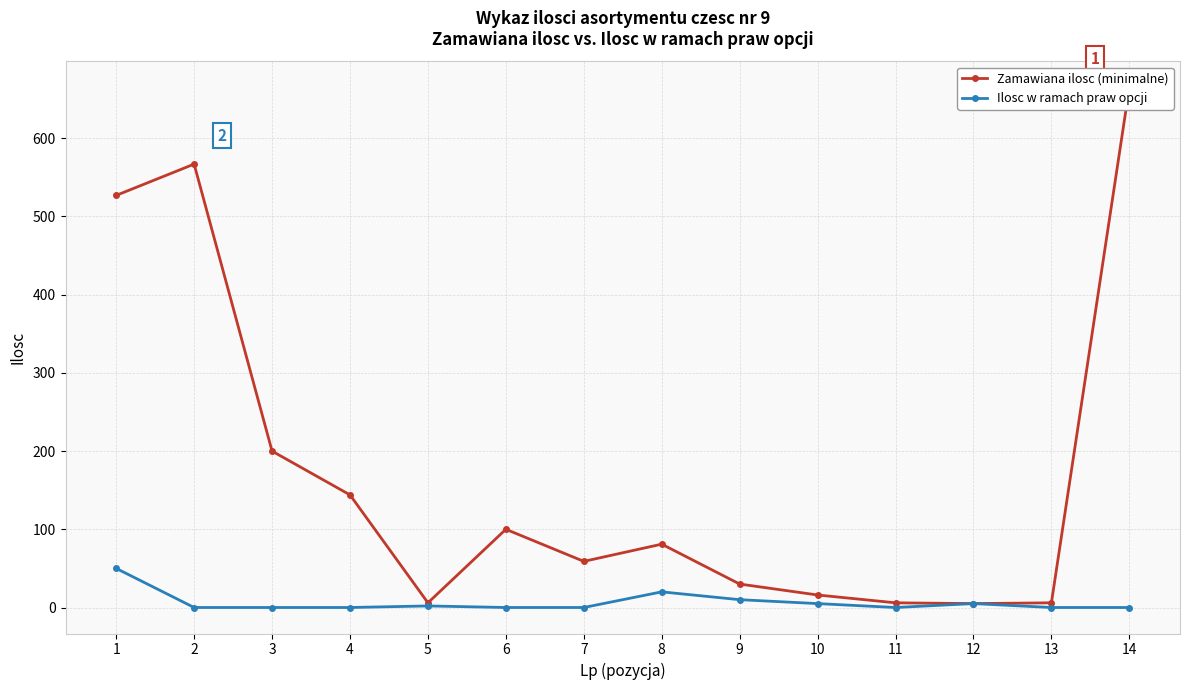

Between 6 and 11, which is larger?

6